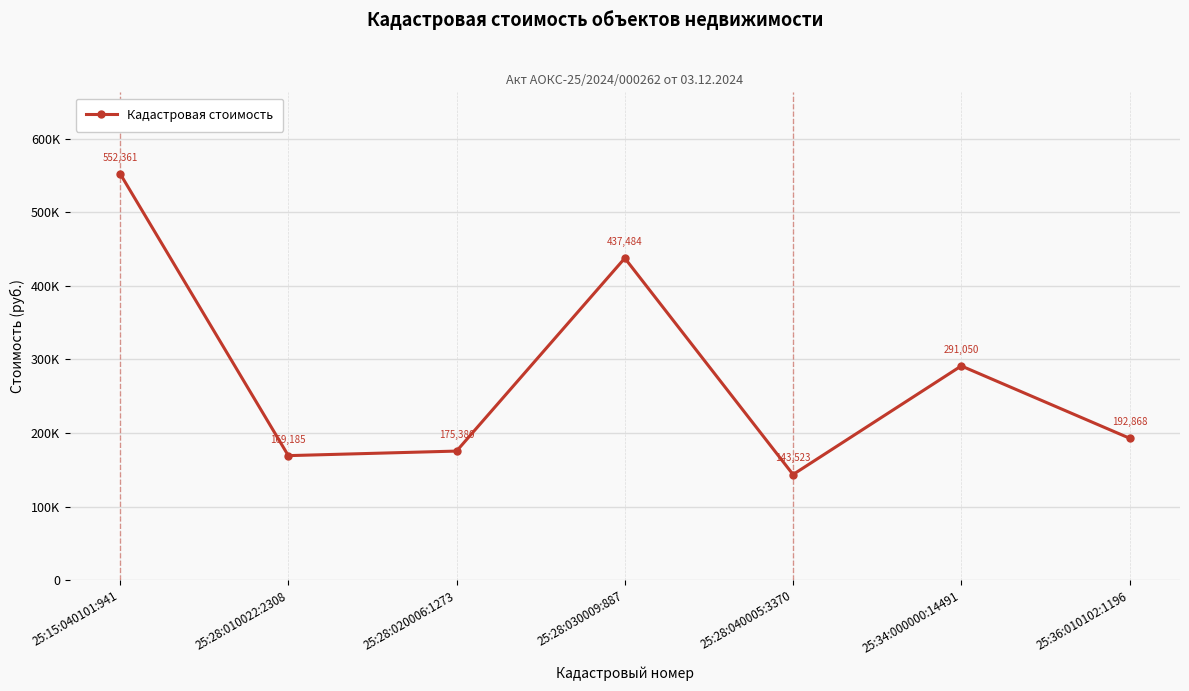

Does the chart have visible grid lines?

Yes